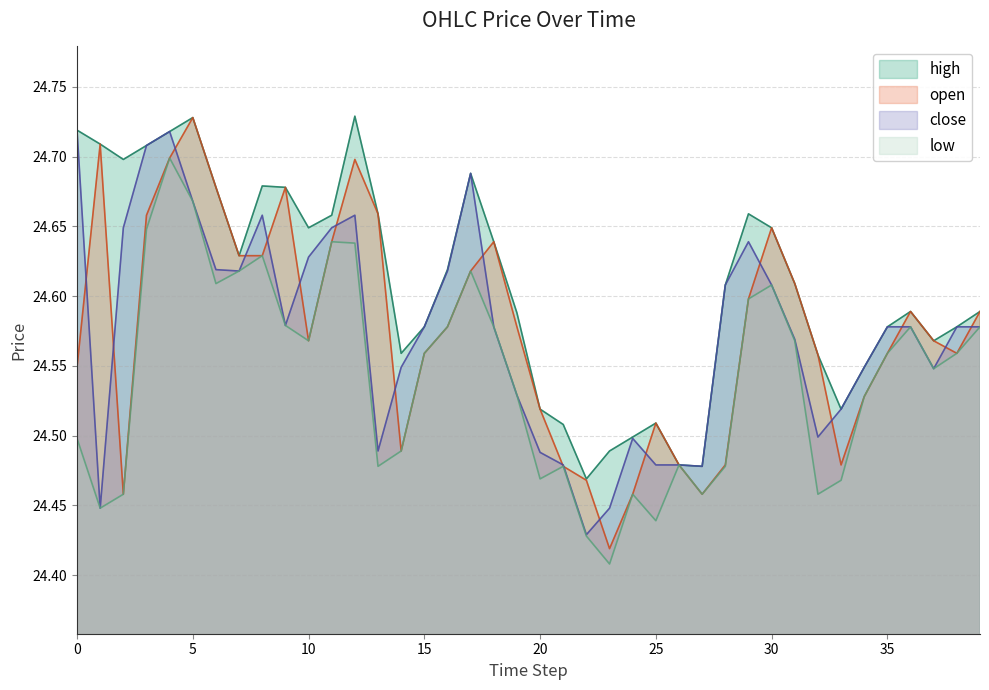

Which series has the largest total across all categories?

high